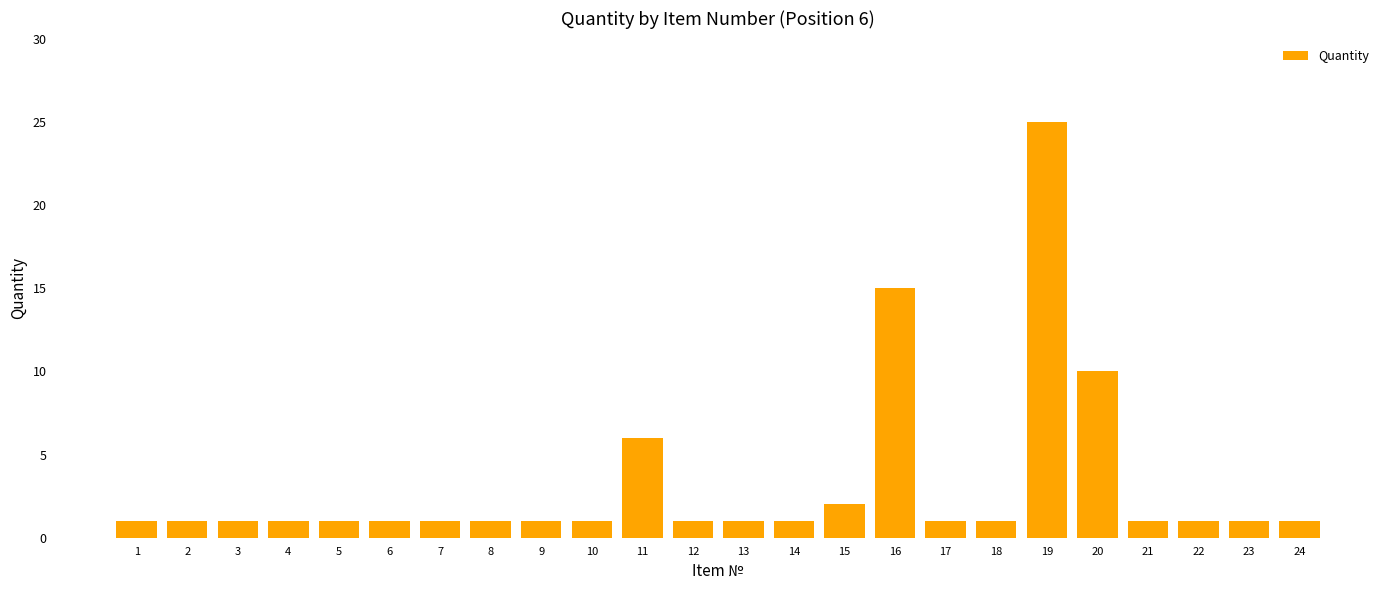

At which label is the value closest to 13?

16